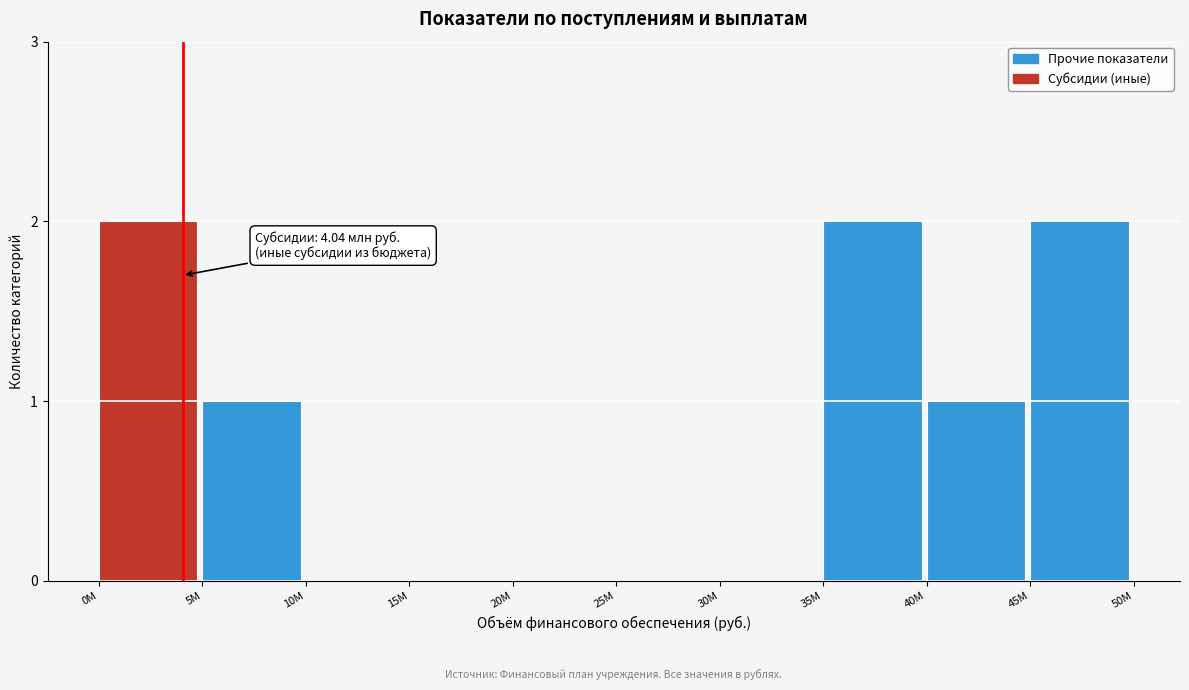

Reading left to right, what are all the values shown in this chart?

0M=2	5M=1	10M=0	15M=0	20M=0	25M=0	30M=0	35M=2	40M=1	45M=2